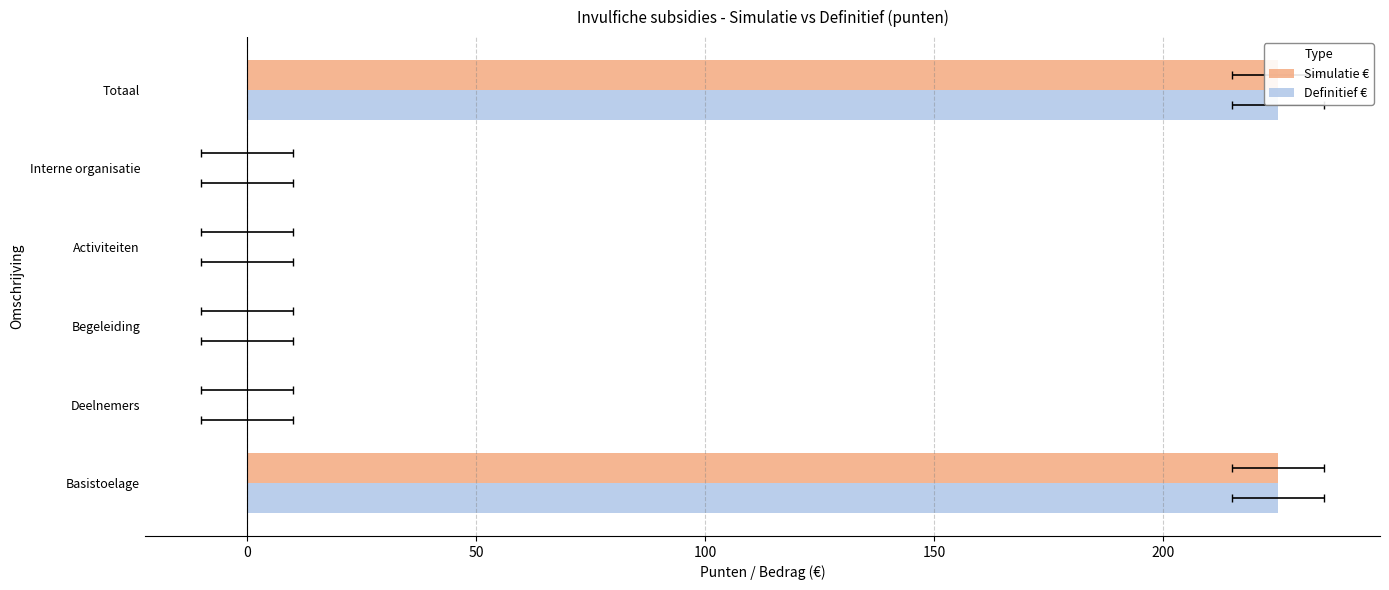

Is it true that Simulatie € equals -75 at Begeleiding?

False